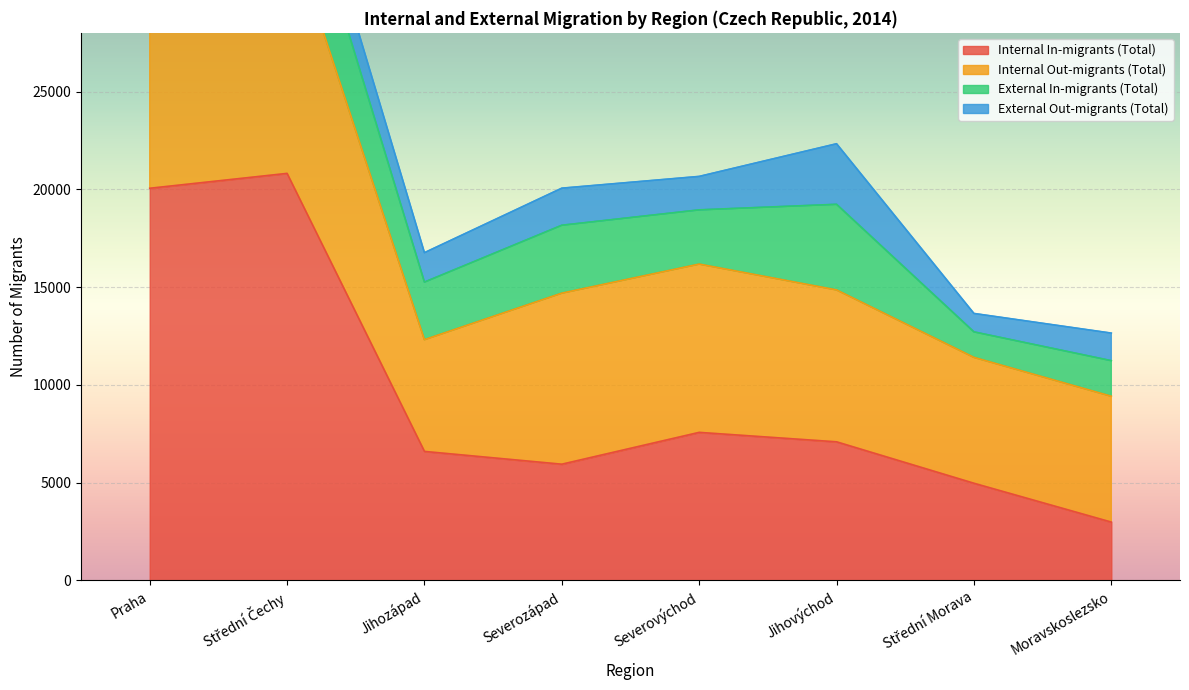

At which category is the sum across all series the highest?

Praha